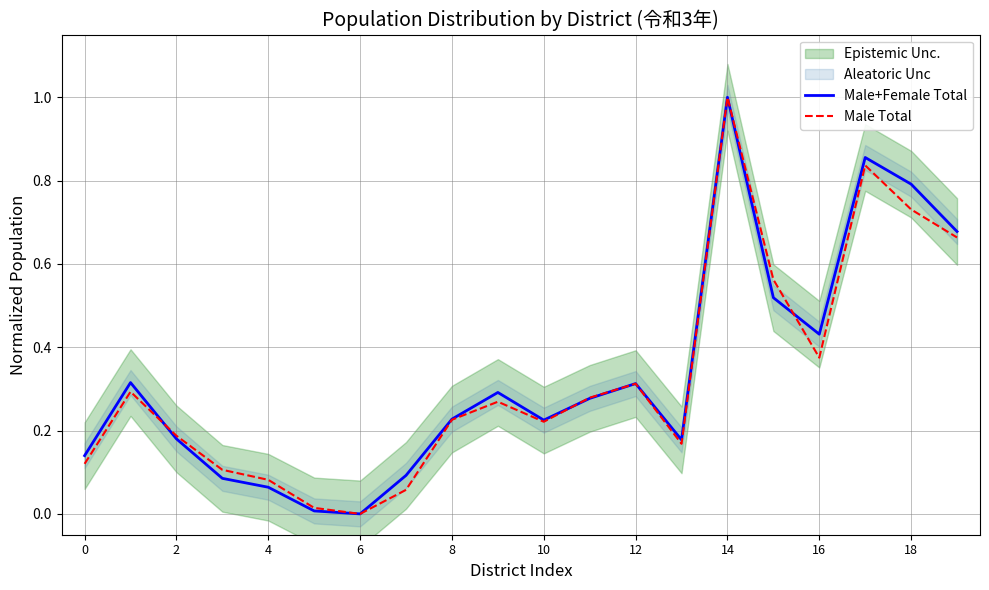

Is the value of Male+Female Total at 12 greater than the value of Male Total at 12?

No